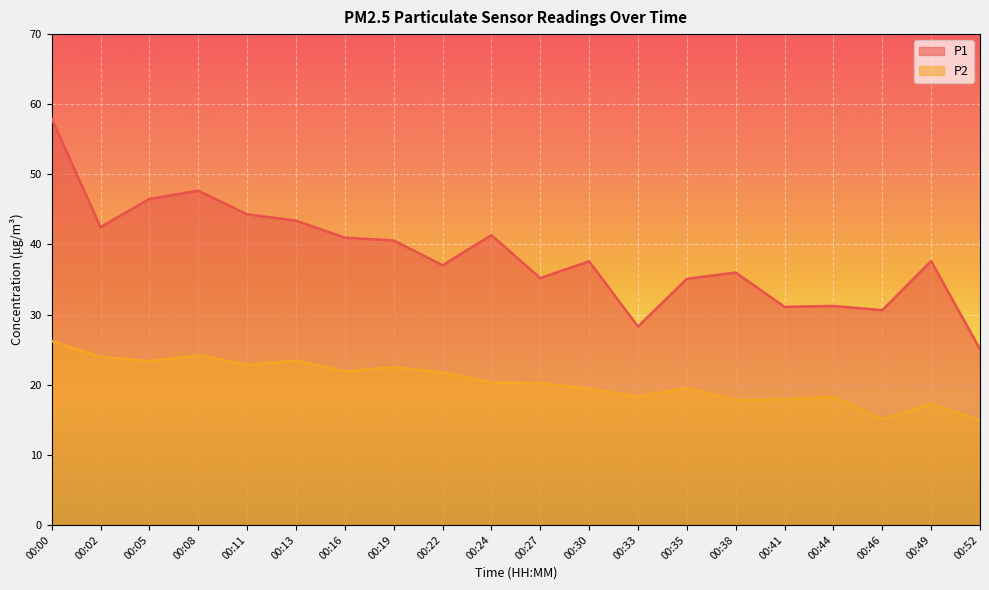

How many interior local peaks does the P1 series have?

6